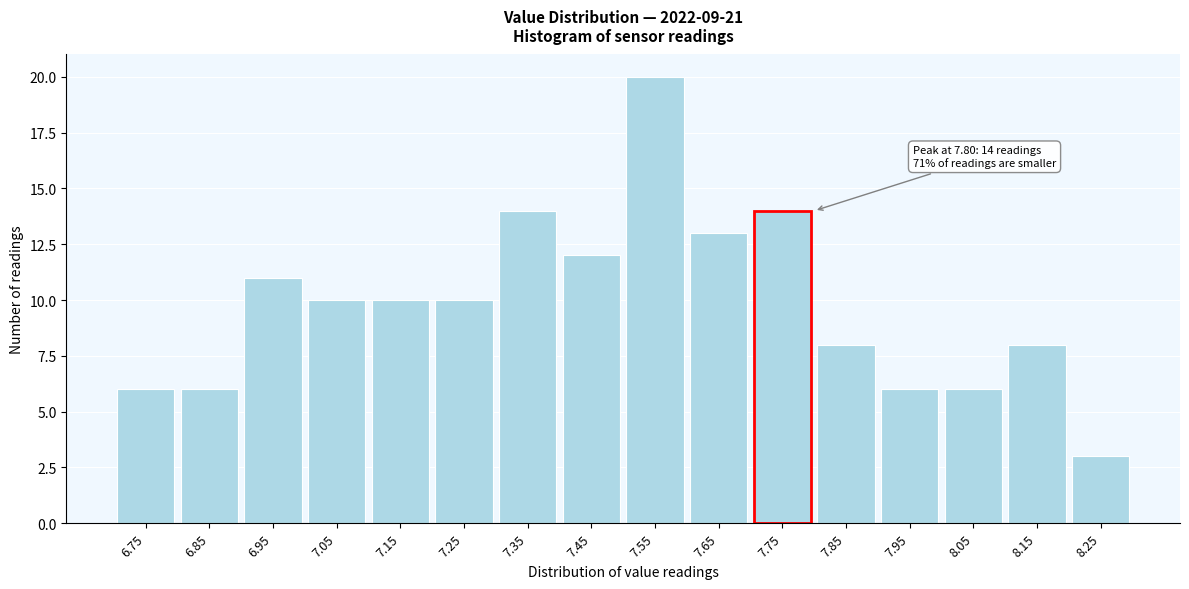

Reading left to right, transcribe all the data shown in this chart.

6	6	11	10	10	10	14	12	20	13	14	8	6	6	8	3